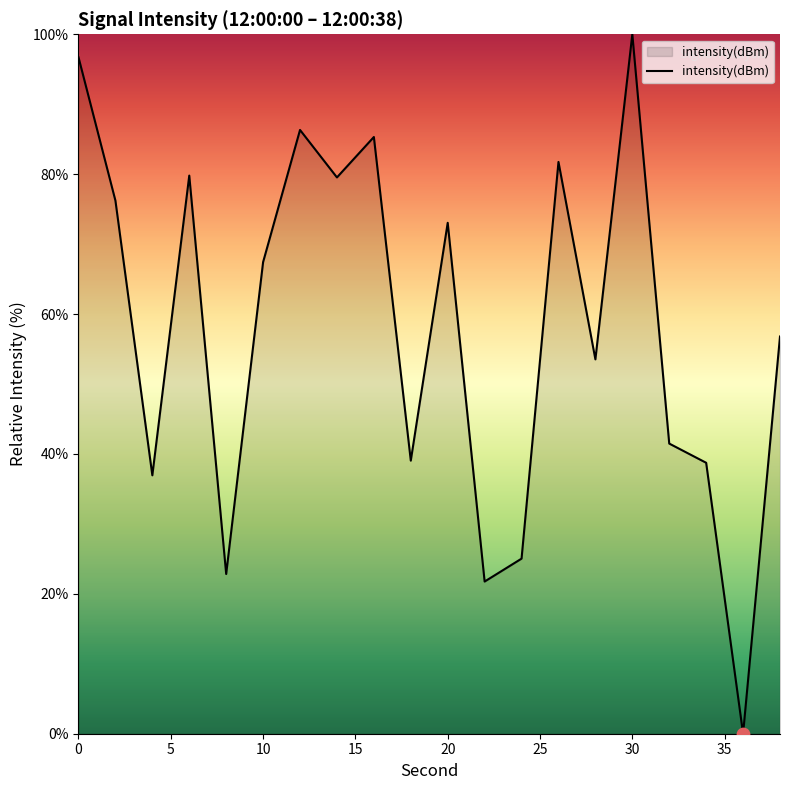

What is the greatest value displayed?

100.0